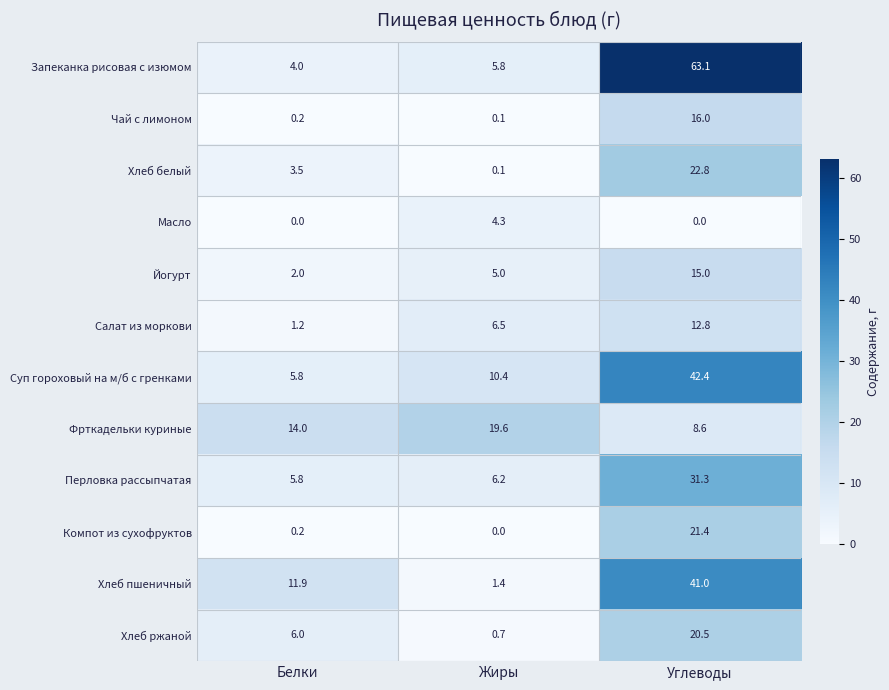

What value does the Перловка рассыпчатая series have at Углеводы?

31.3